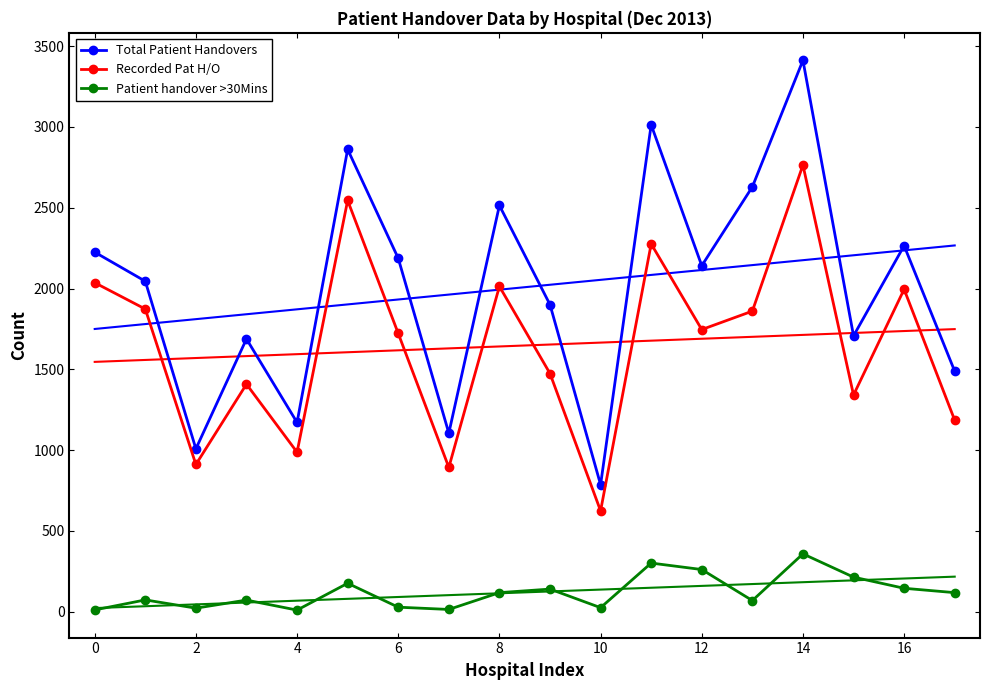

What is the sum of the Recorded Pat H/O values at 4 and 2?

1898